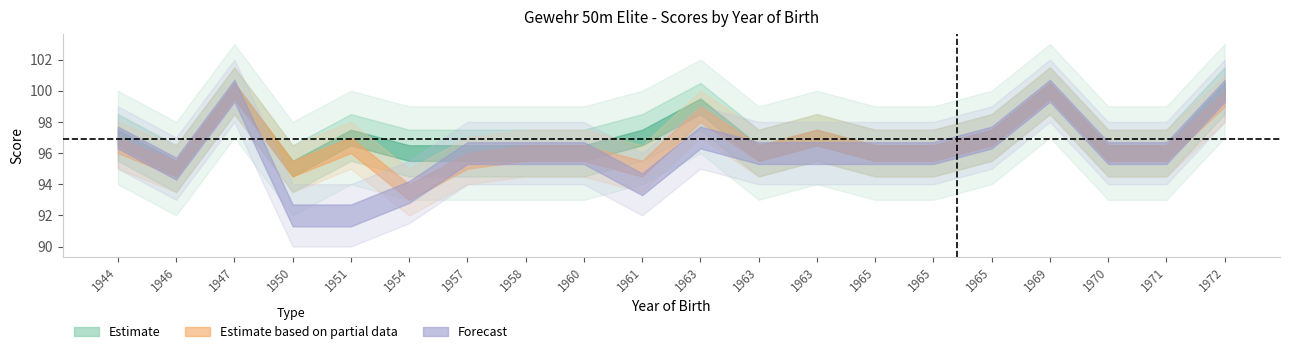

True or false: R3 has more than 0 interior local peaks.

True